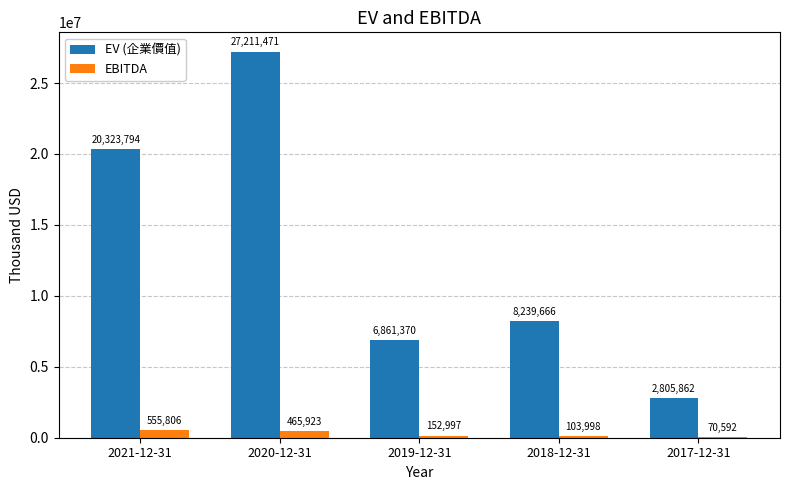

What is the highest value of the EV (企業價值) series?

27211471